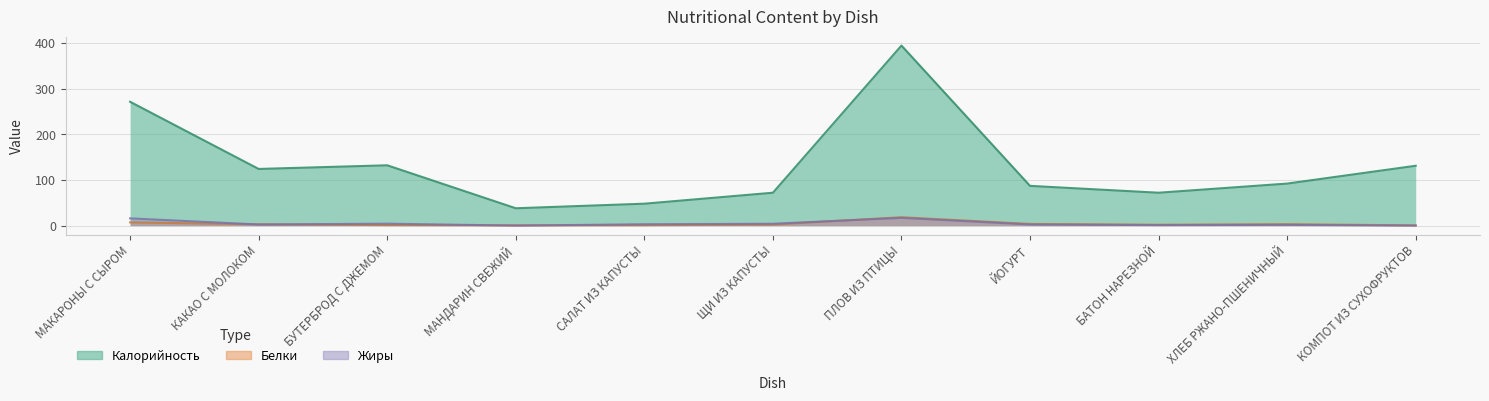

What is the sum of the Жиры values at КОМПОТ ИЗ СУХОФРУКТОВ and БАТОН НАРЕЗНОЙ?

1.3